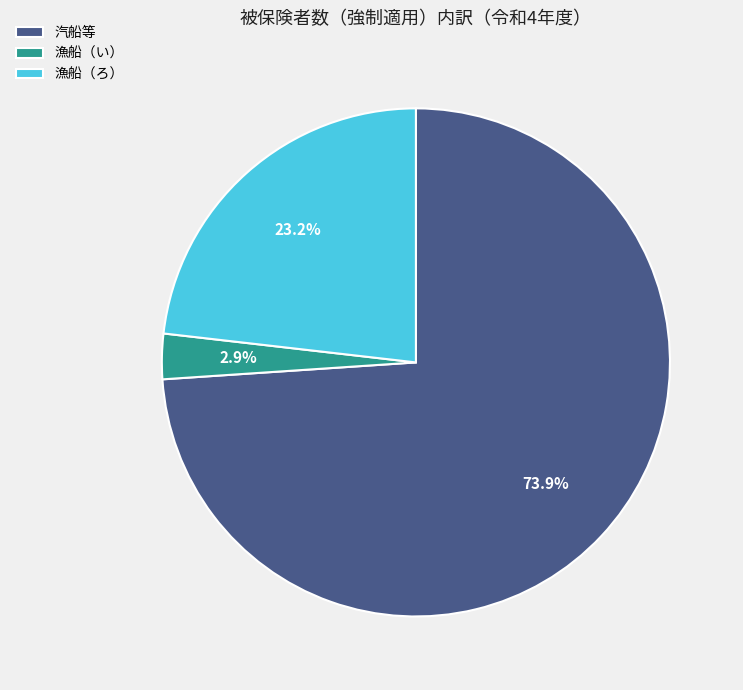

What is the largest slice in the pie chart?

汽船等